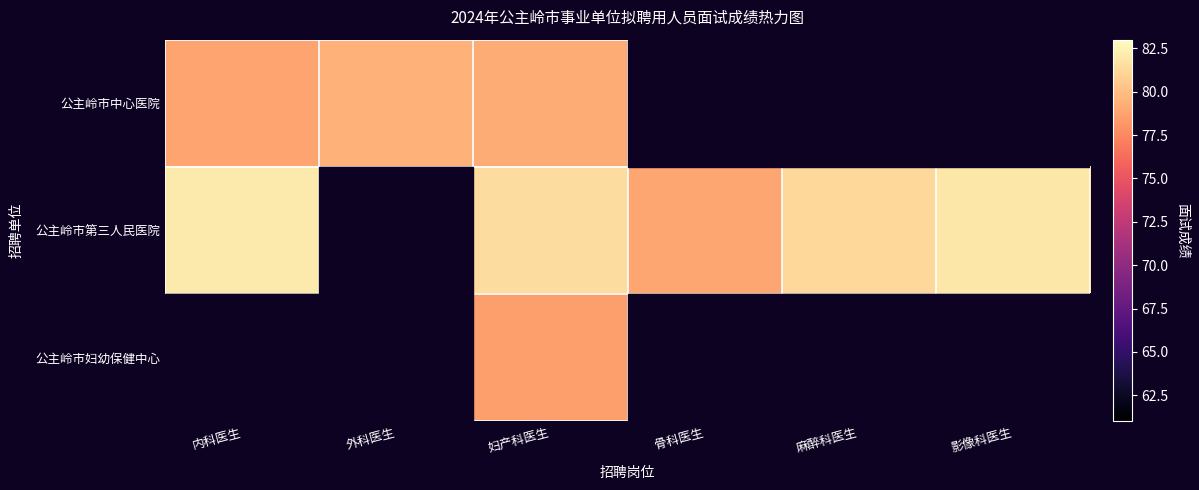

At which label is 公主岭市第三人民医院 closest to 80?

骨科医生